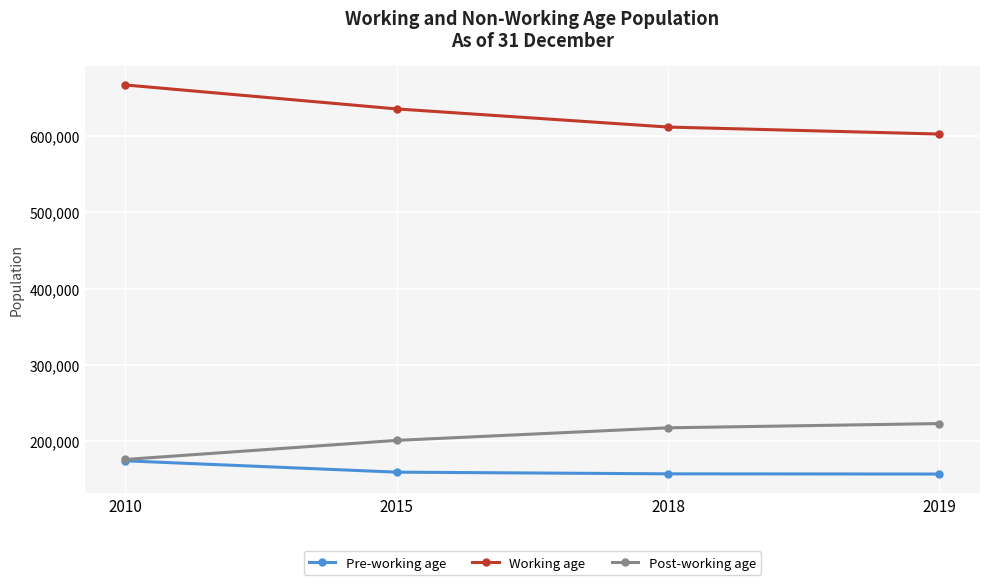

What is the approximate value of Post-working age at 2010, to the nearest 10?

176050